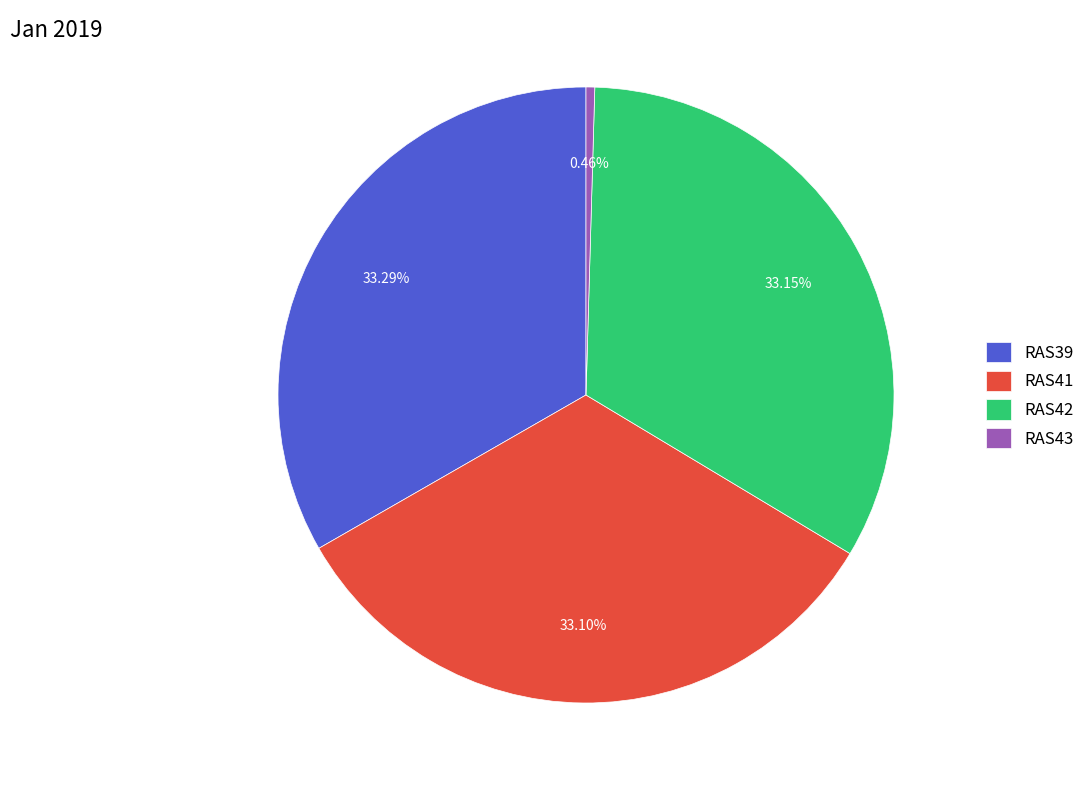

What is the smallest slice in the pie chart?

RAS43